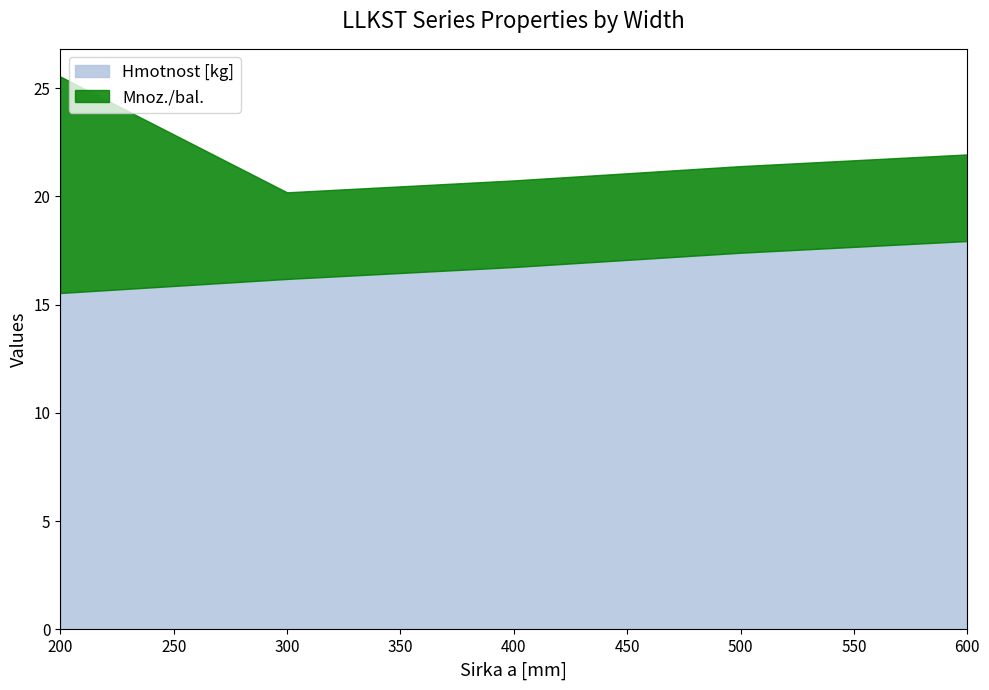

At which label is the value closest to 16?

300